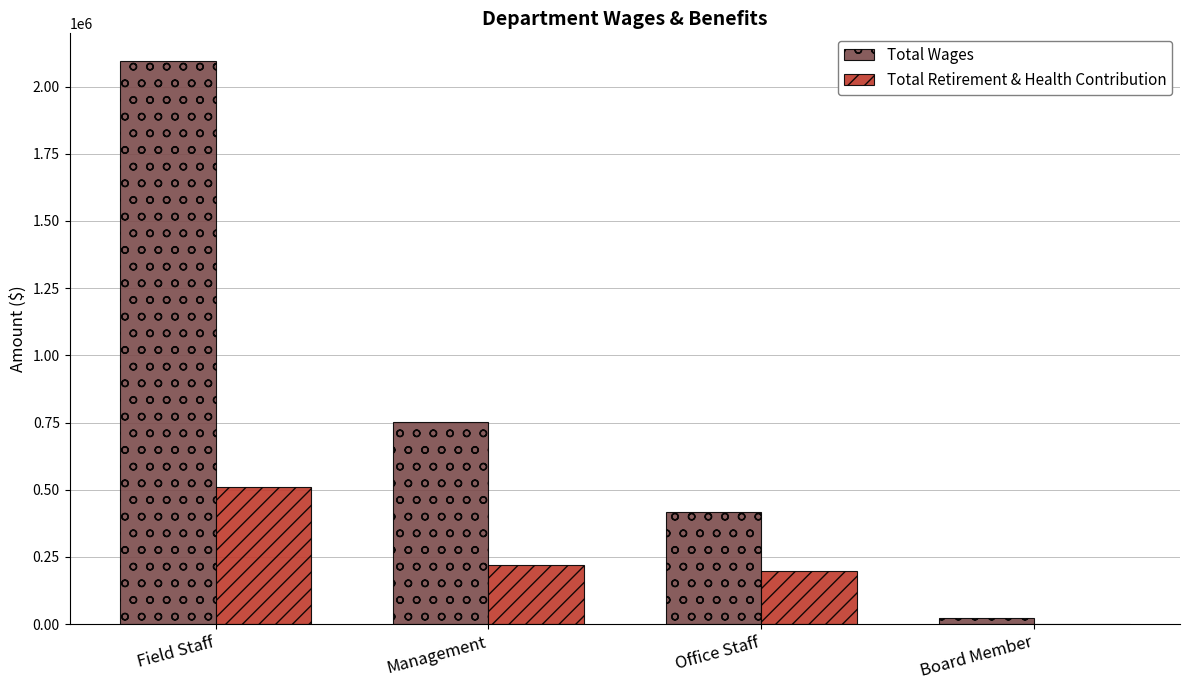

Which series has the widest spread of values?

Total Wages